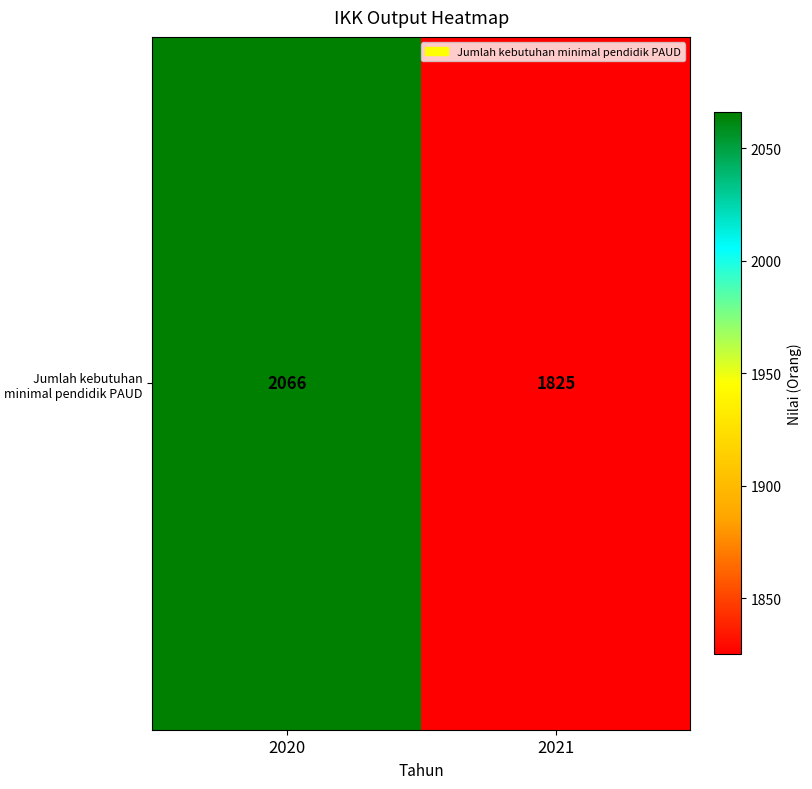

What is the difference between the maximum and minimum values?

241